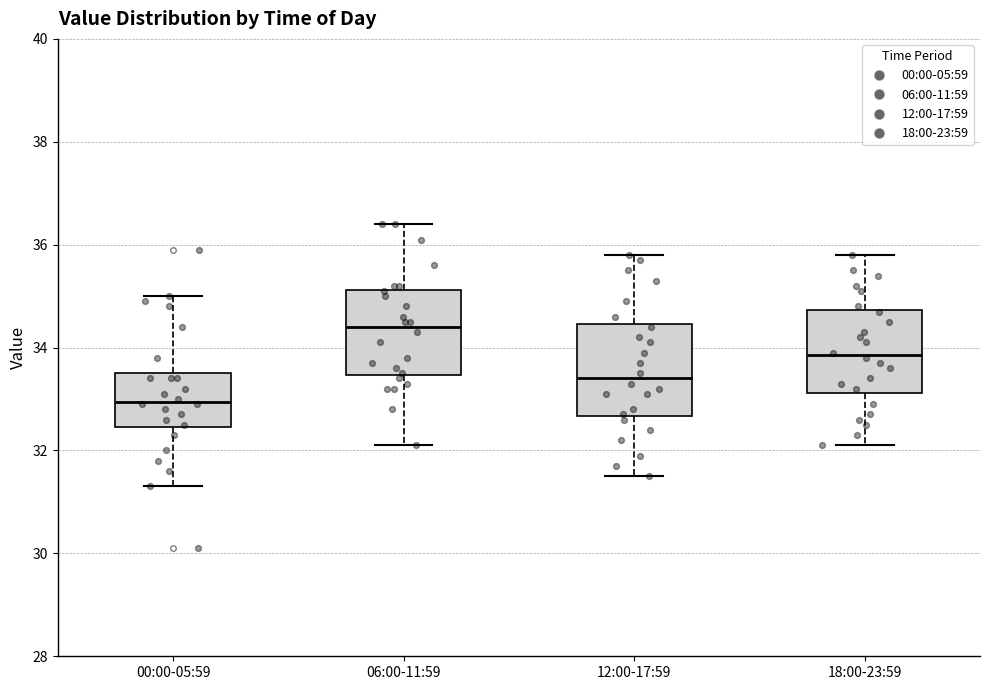

Where does the lower whisker of the box for 12:00-17:59 end on the y-axis? The values are not printed on the chart, so give them approximately, as read against the axis.

31.6